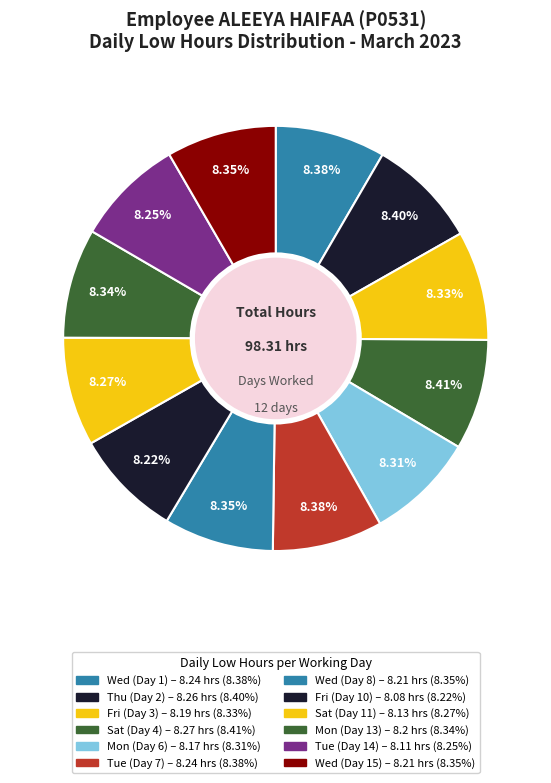

The Wed (Day 8) slice represents 8% of the pie. True or false?

True